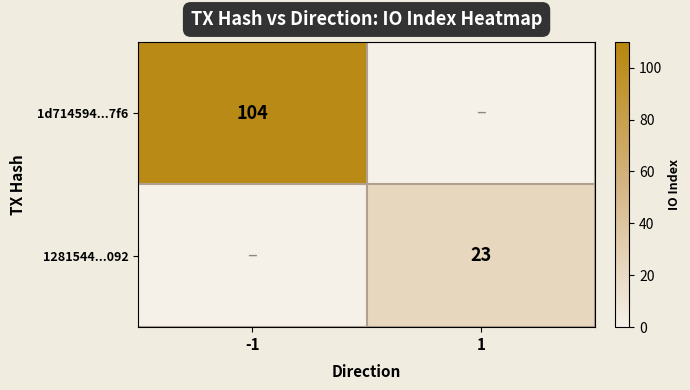

Is the value of 1281544...092 at 1 greater than the value of 1d714594...7f6 at -1?

No